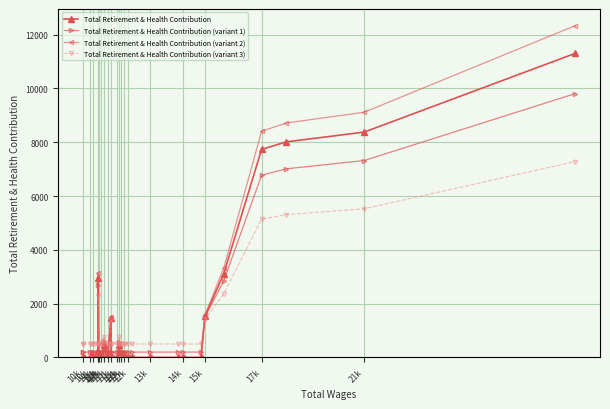

How many data points in Total Retirement & Health Contribution are above 0?

10